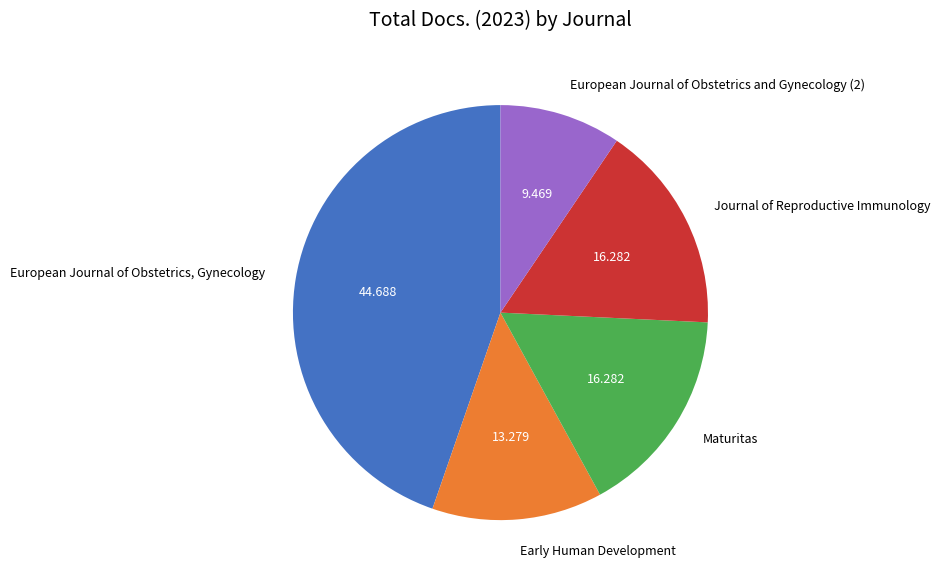

Between Journal of Reproductive Immunology and European Journal of Obstetrics and Gynecology (2), which is larger?

Journal of Reproductive Immunology